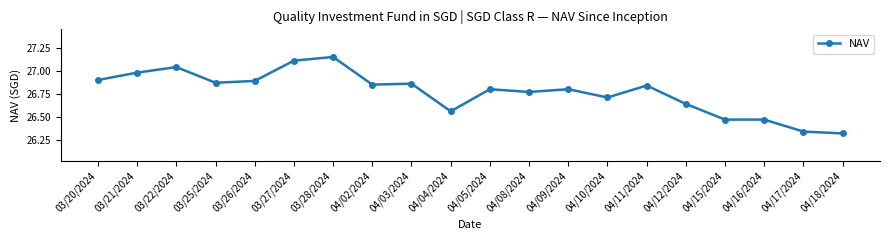

At which category does the data reach its first local valley?

03/25/2024